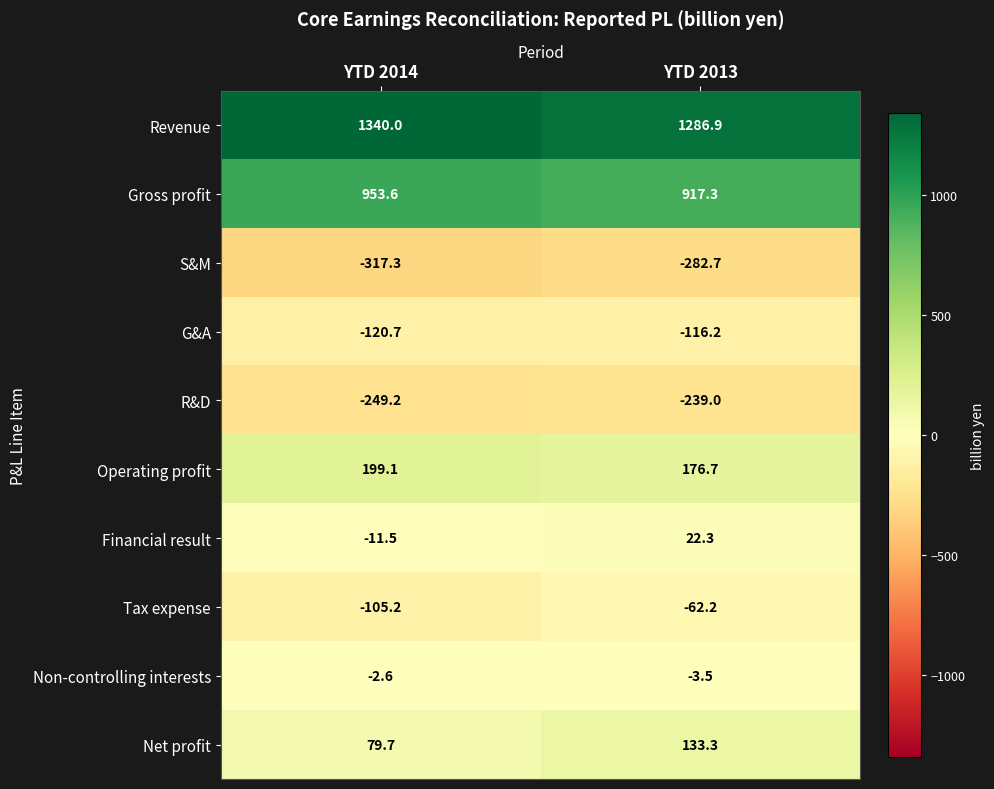

The value of Gross profit at YTD 2014 is 953.6. True or false?

True